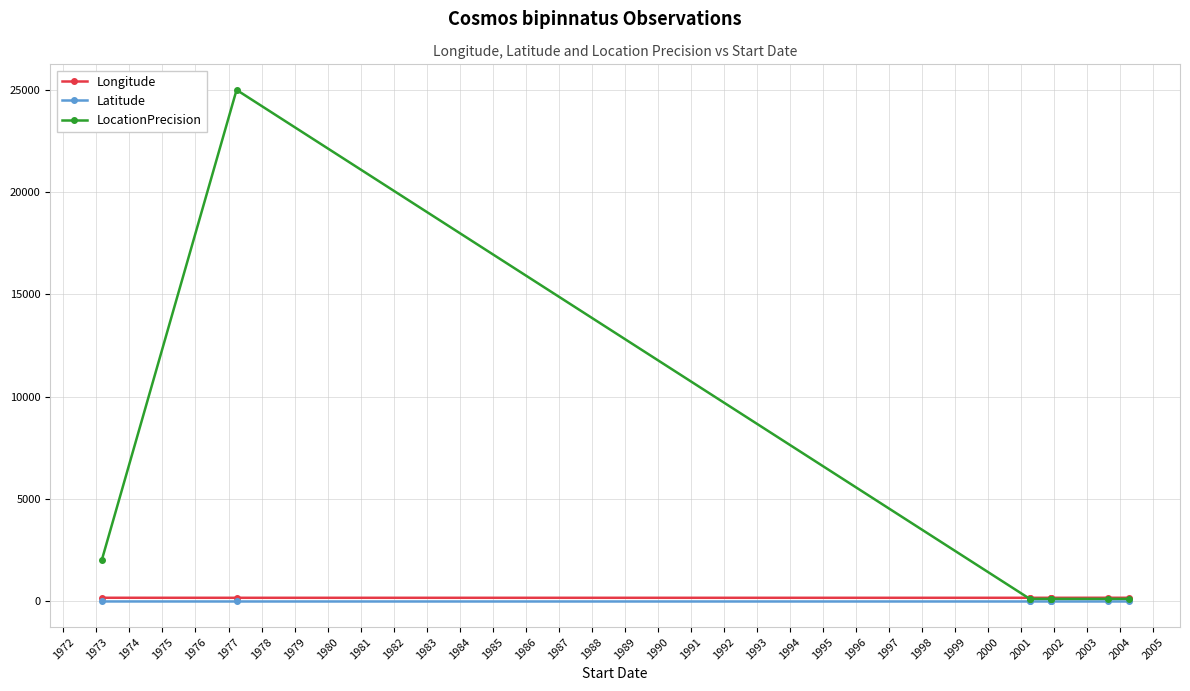

Which series has the largest total across all categories?

LocationPrecision